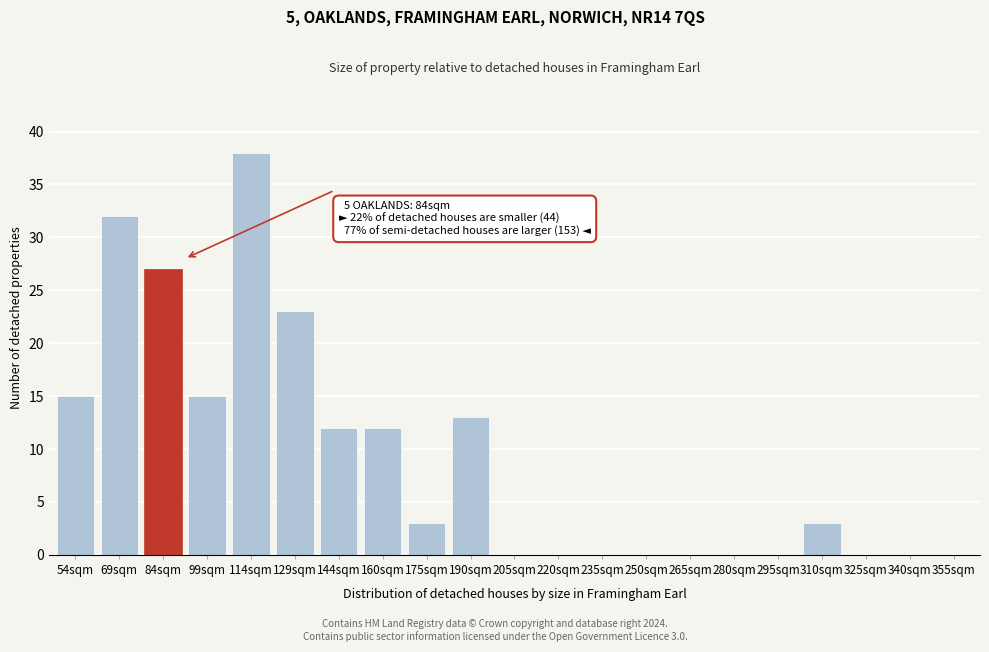

Reading left to right, what are all the values shown in this chart?

54sqm=15	69sqm=32	84sqm=27	99sqm=15	114sqm=38	129sqm=23	144sqm=12	160sqm=12	175sqm=3	190sqm=13	205sqm=0	220sqm=0	235sqm=0	250sqm=0	265sqm=0	280sqm=0	295sqm=0	310sqm=3	325sqm=0	340sqm=0	355sqm=0